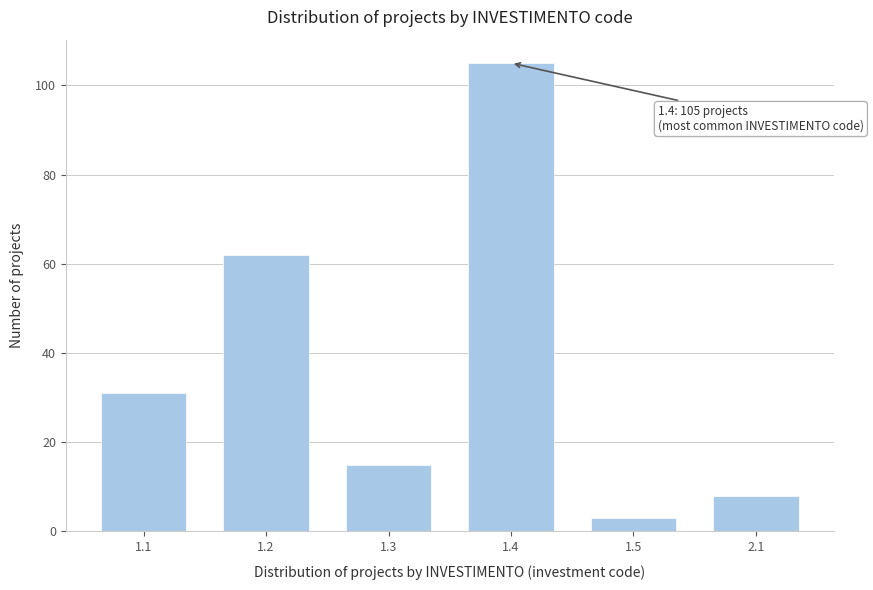

Reading left to right, transcribe all the data shown in this chart.

1.1=31	1.2=62	1.3=15	1.4=105	1.5=3	2.1=8